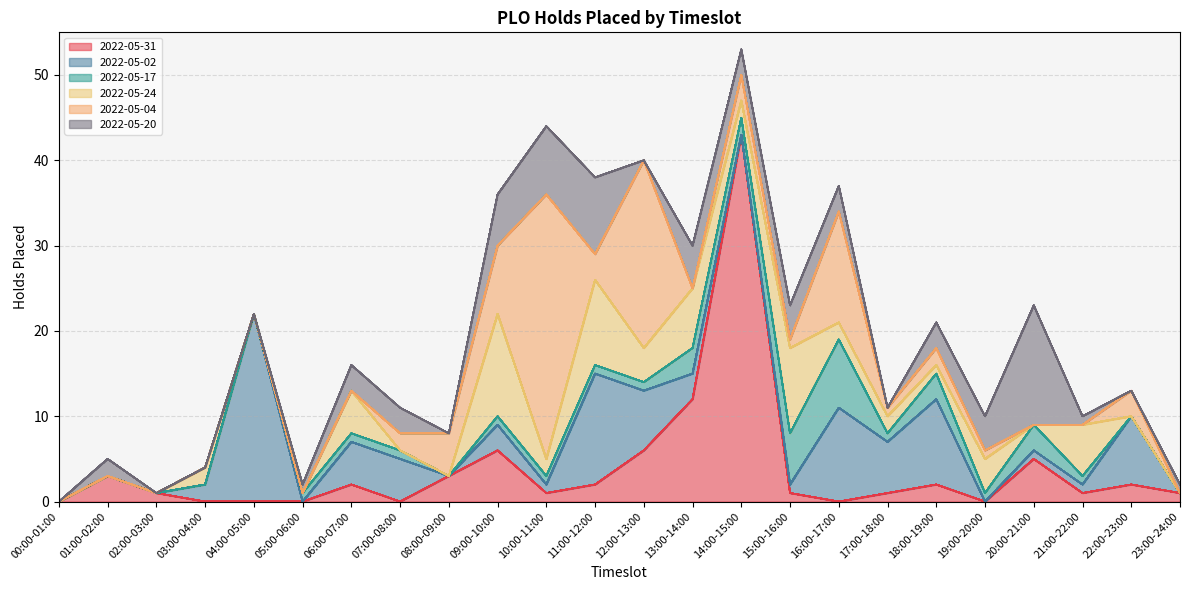

What is the difference between the second highest and second lowest values in the 2022-05-17 series?

6